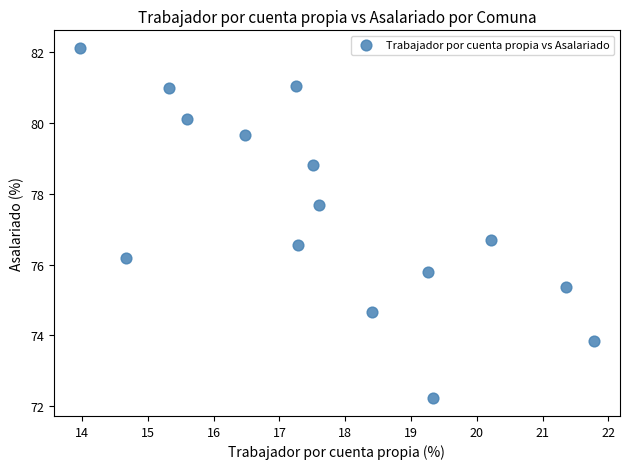

What is the range of Y values (max minus min)?

9.9